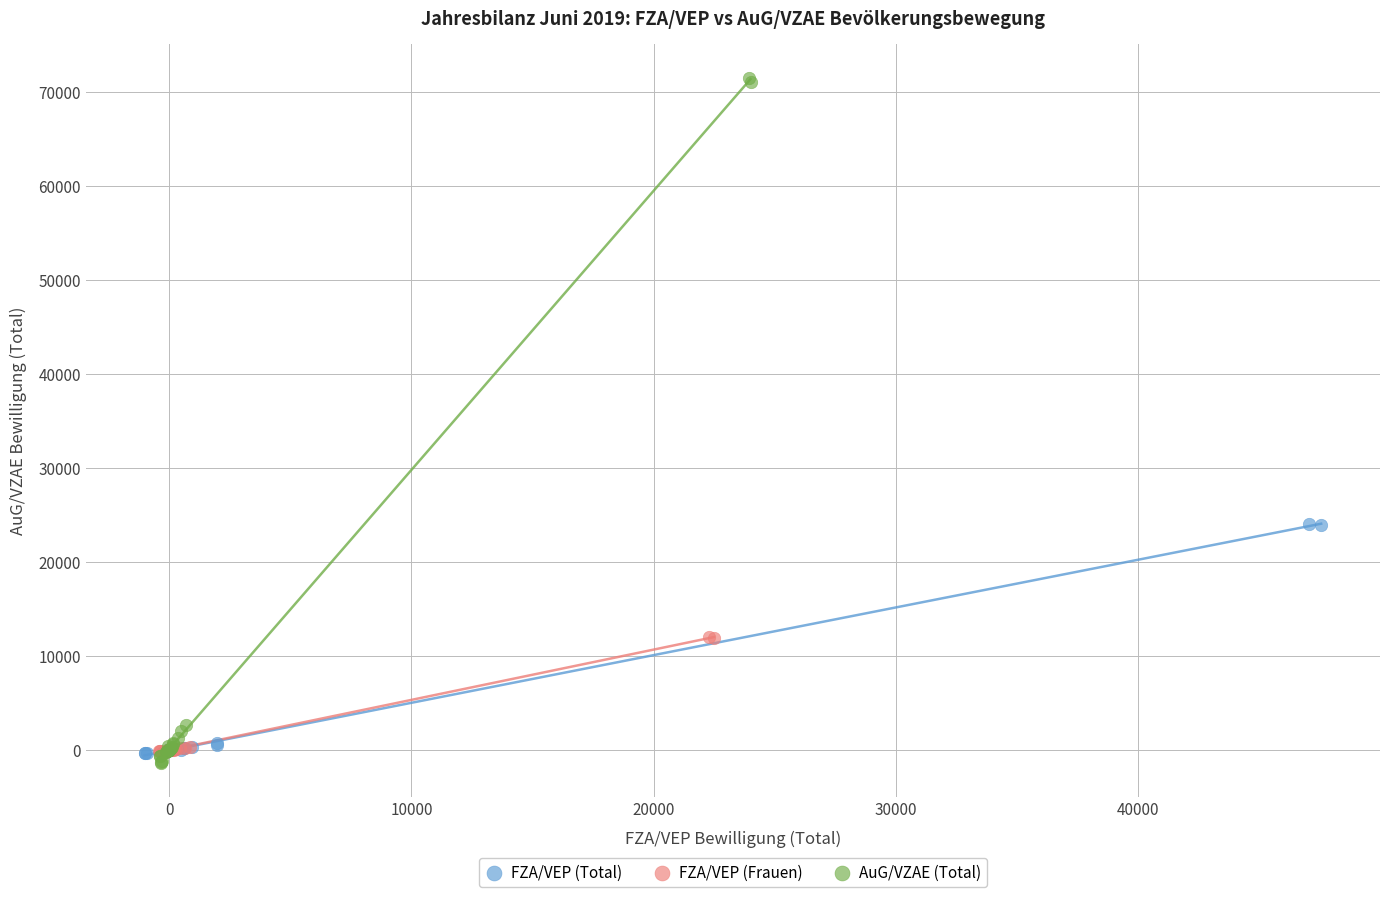

Which series has the widest spread of Y values?

AuG/VZAE (Total)